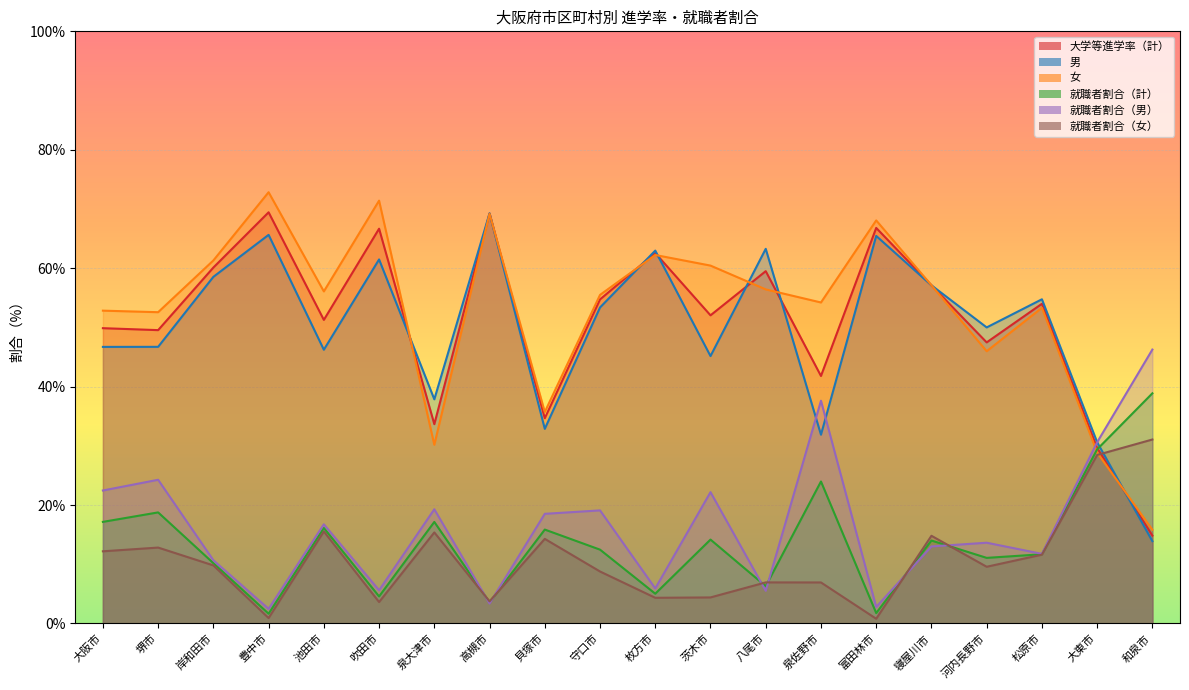

What is the average value of the 男 series?

49.7